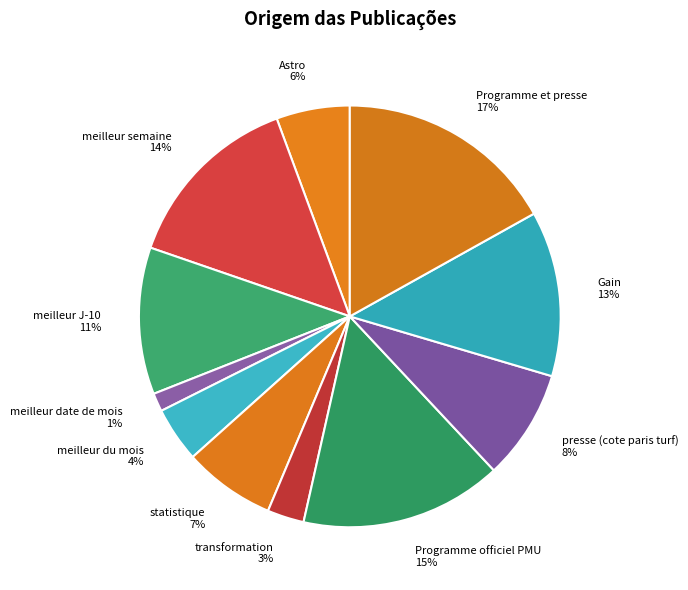

The transformation slice represents 3% of the pie. True or false?

True